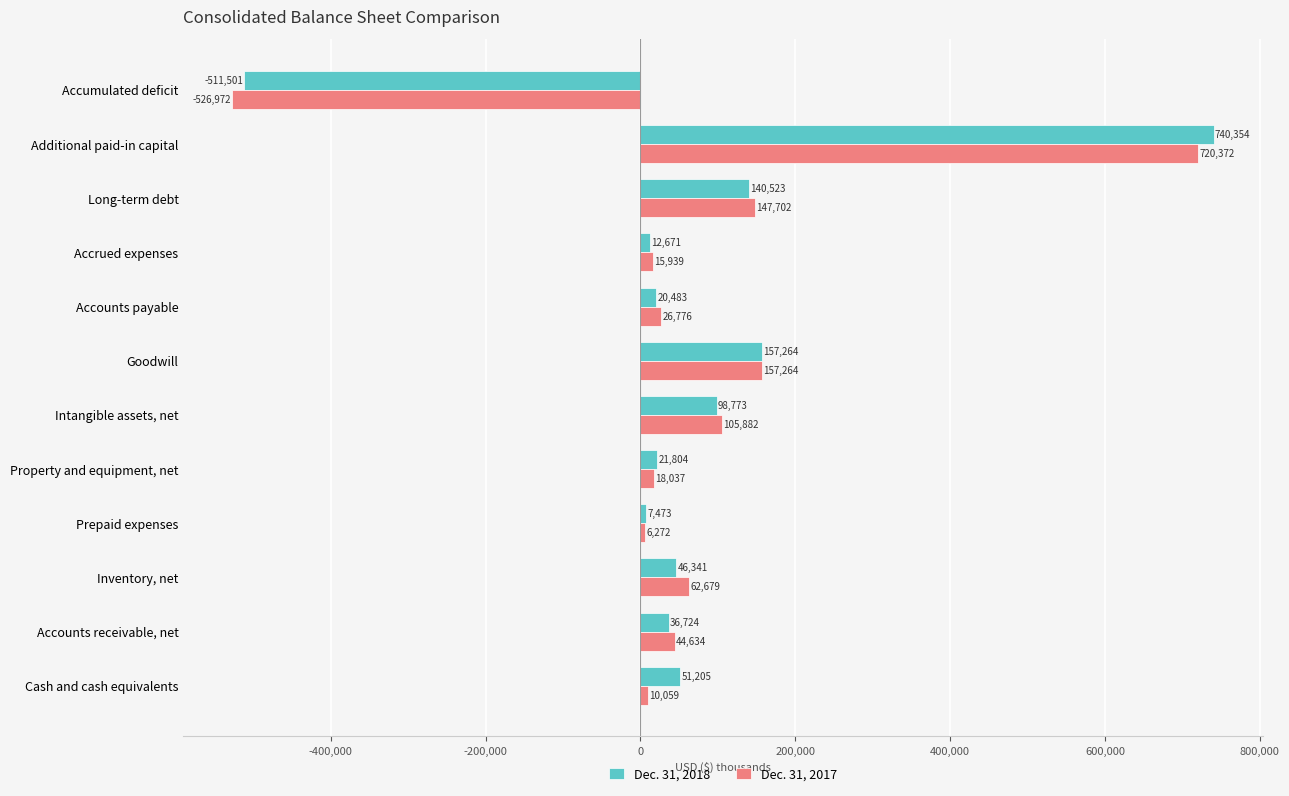

What is the spread (max minus min) of values at Accounts payable?

6293